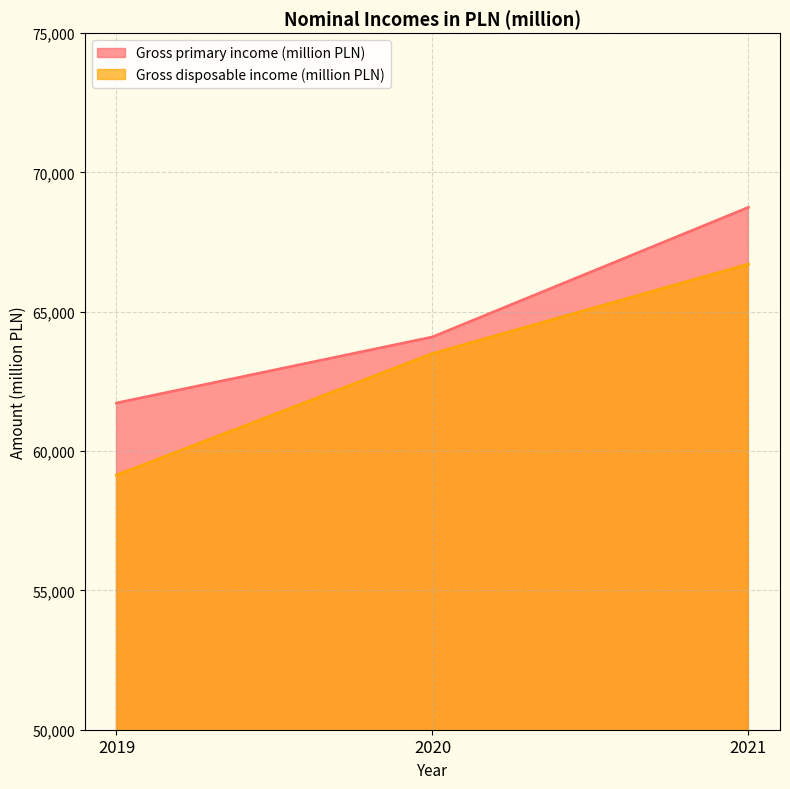

At which label is Gross disposable income (million PLN) closest to 62925?

2020